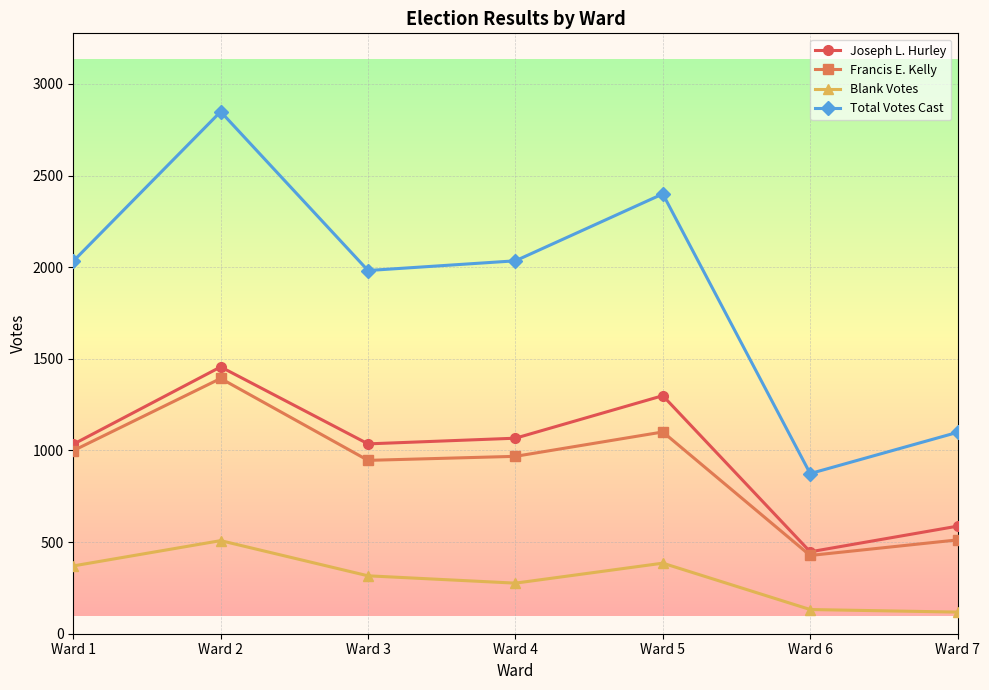

The Total Votes Cast series shows 1362 at Ward 5. True or false?

False